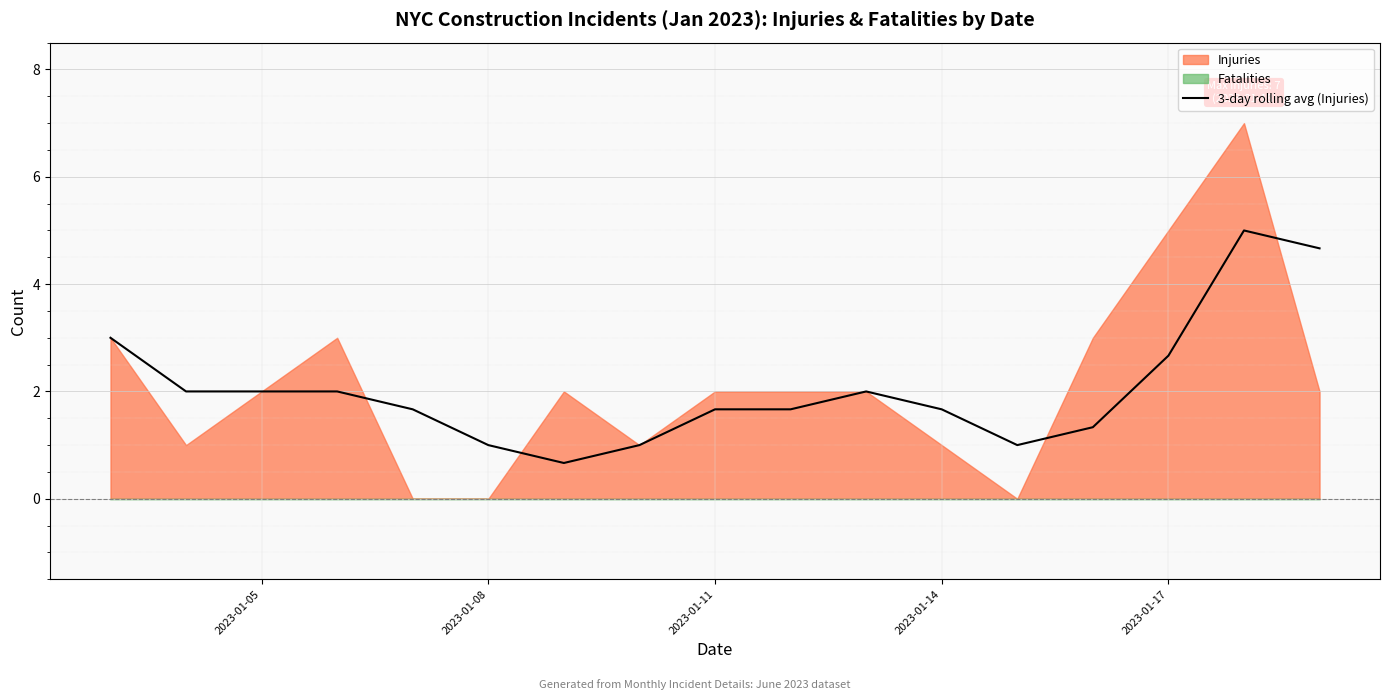

True or false: 3-day rolling avg (Injuries) has a value of 2.7 at 2023-01-17.

True